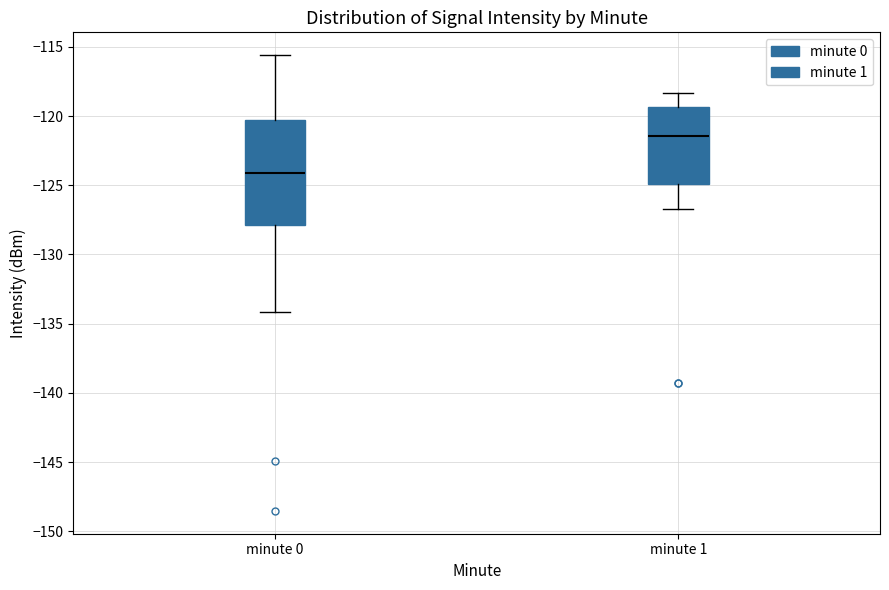

Reading left to right, read every box against the y-axis: the position of its median line, the range the box covers, and the ends of its whiskers. The values are not printed on the chart, so give them approximately, as read against the axis.

minute 0: median -124.0, box -128.0 to -120.5, whiskers -134.0 to -115.5
minute 1: median -121.5, box -125.0 to -119.5, whiskers -126.5 to -118.5